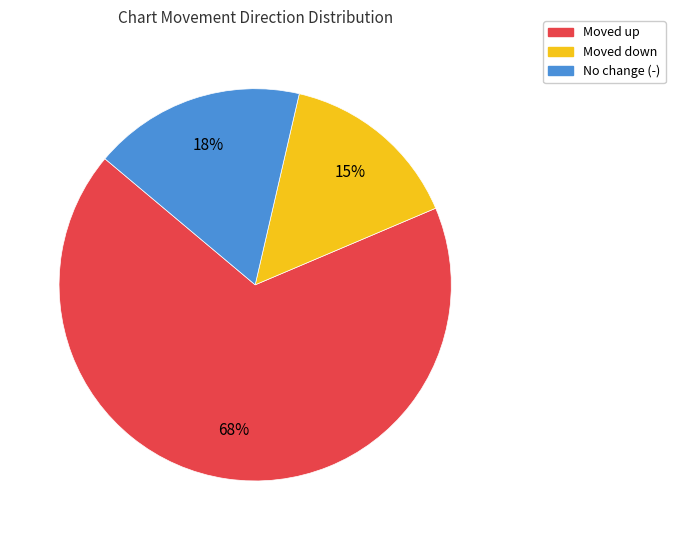

Is there any slice that represents more than half of the pie?

Yes